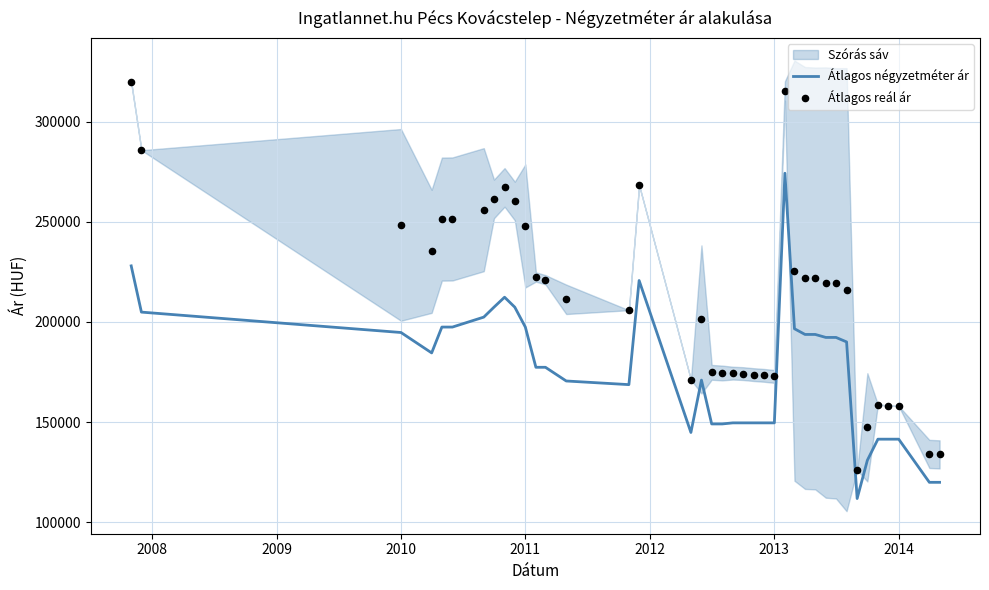

Is the value of Átlagos reál ár at 38 greater than the value of Átlagos négyzetméter ár at 26?

No